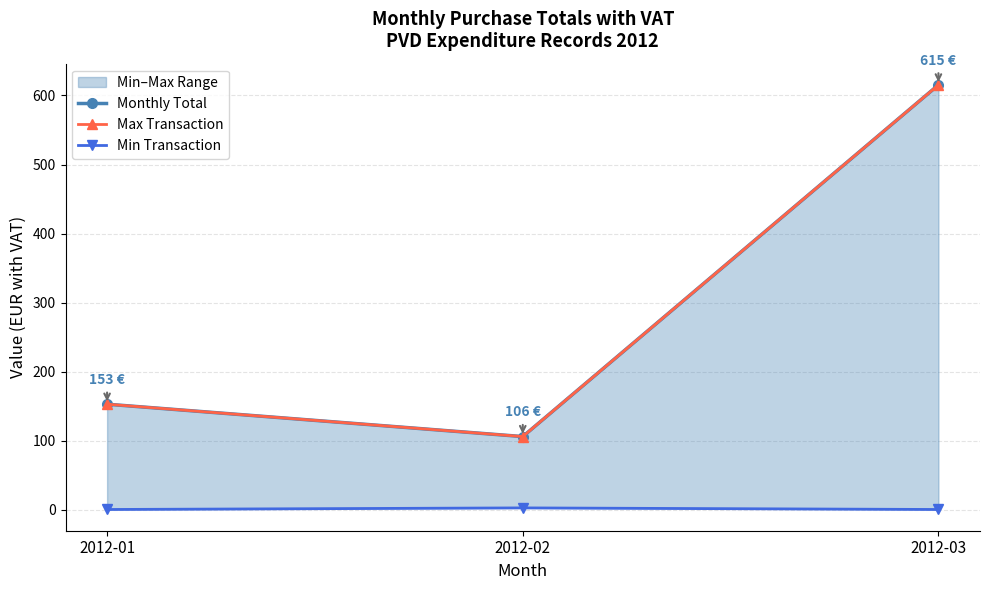

What is the value of the Min Transaction point at the 3rd from the left?

0.7